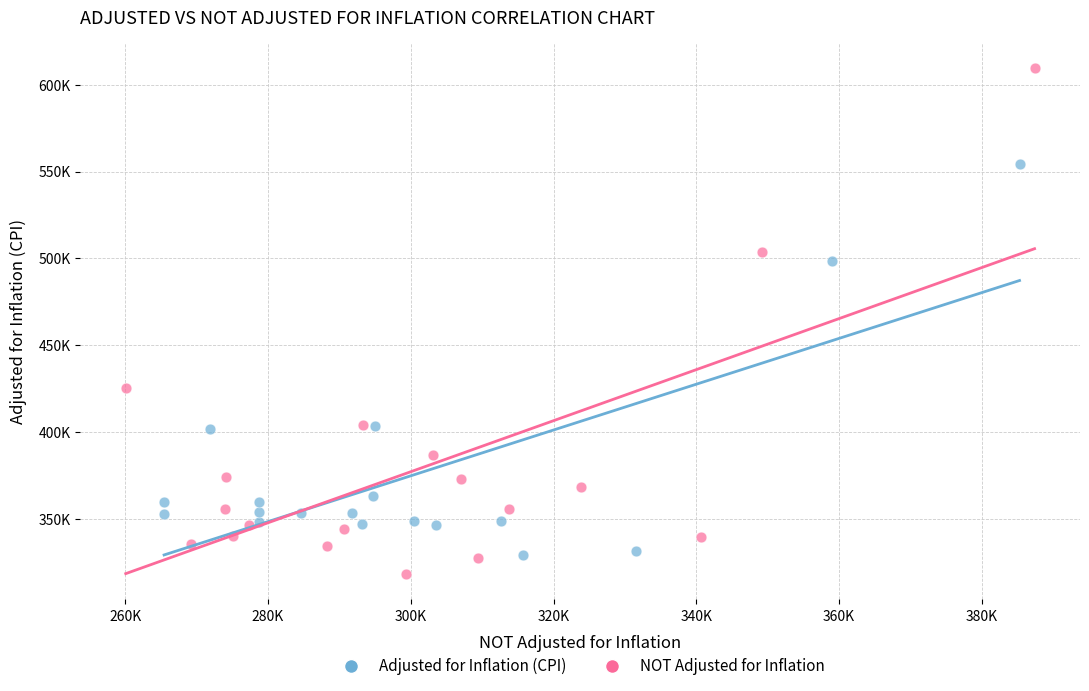

What are all the series names shown in the legend?

Adjusted for Inflation (CPI), NOT Adjusted for Inflation